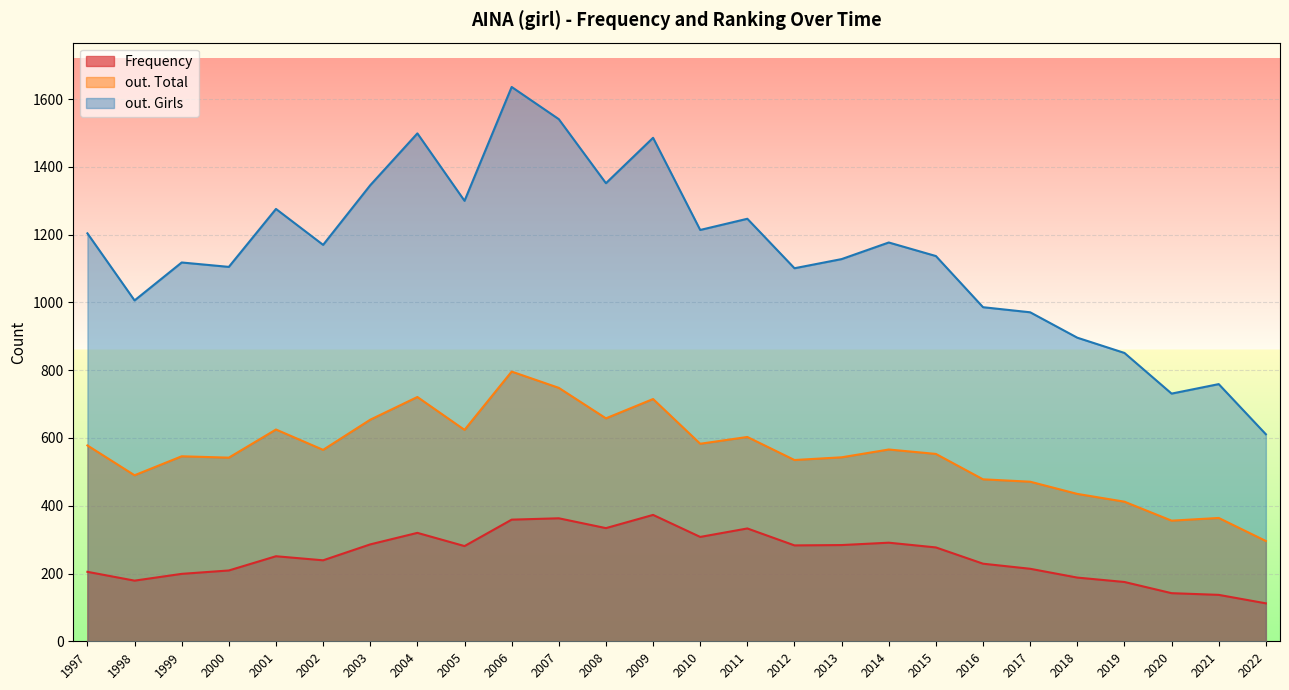

List the series in order of their peak value, highest first.

out. Girls, out. Total, Frequency